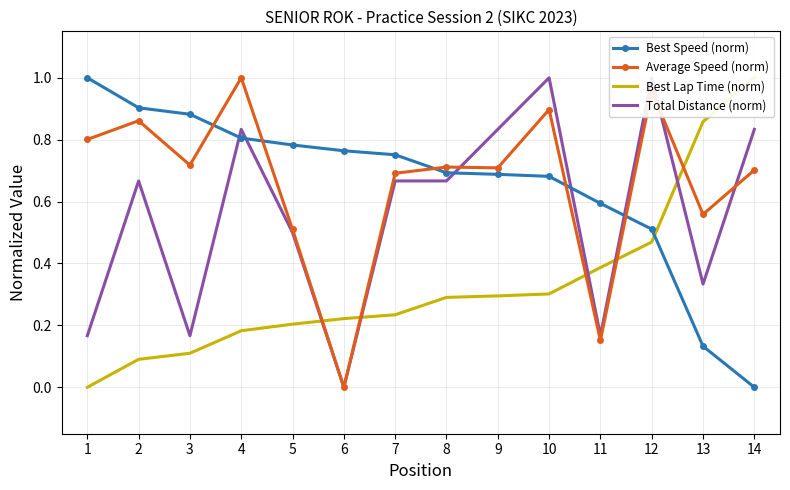

Rank the series by their maximum value, from lowest to highest.

Best Speed (norm), Average Speed (norm), Best Lap Time (norm), Total Distance (norm)